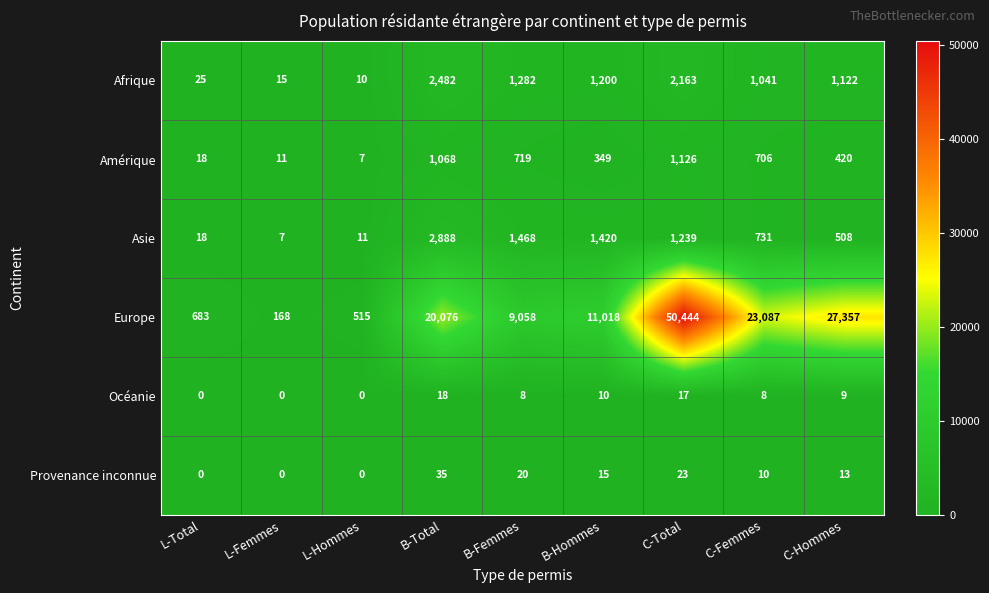

What is the maximum value shown in the chart?

50444